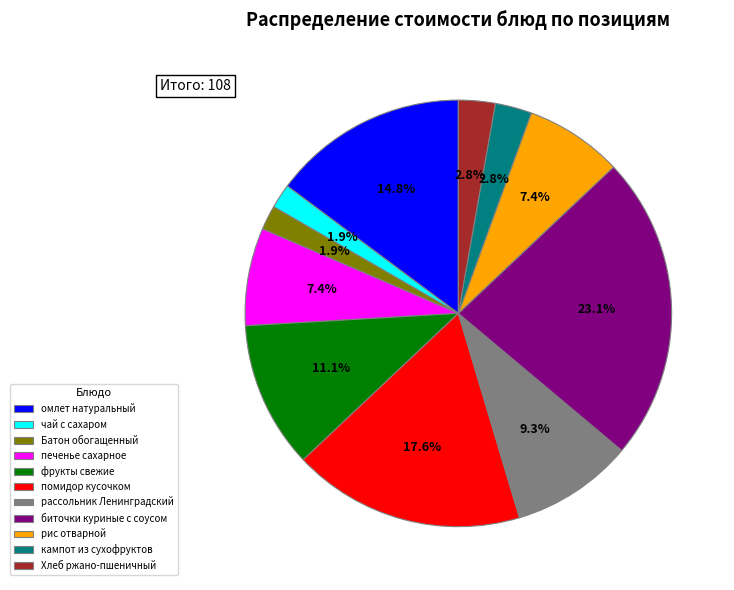

Which category has the biggest portion of the pie?

биточки куриные с соусом